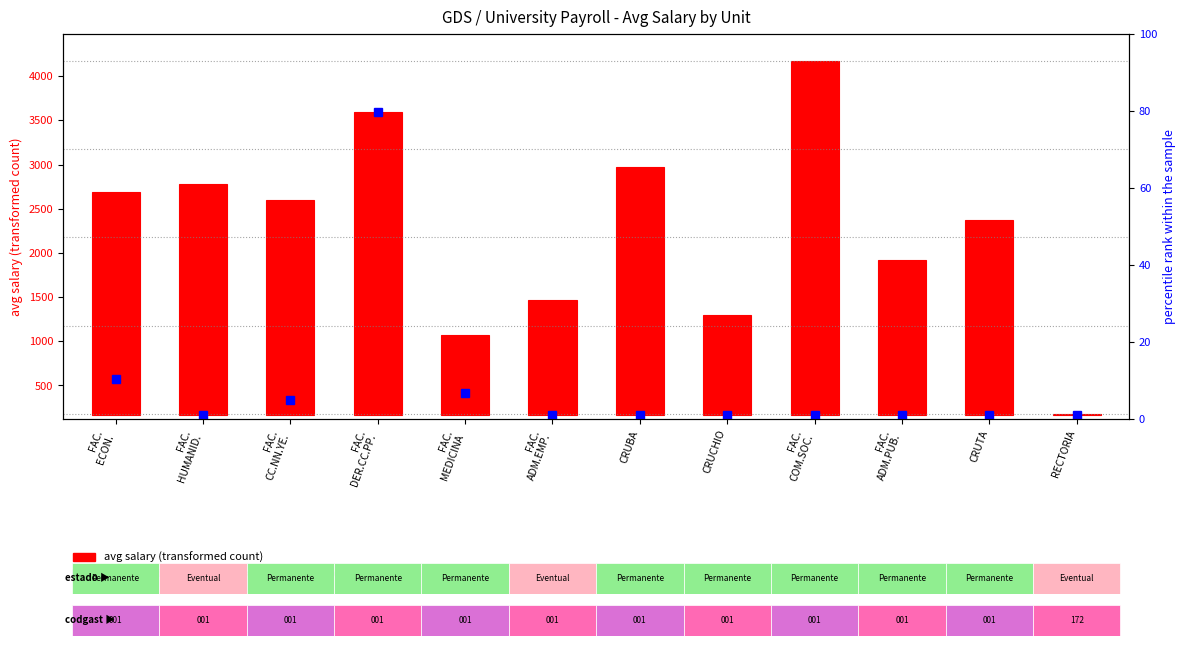

What is the sum of all values?

25050.2